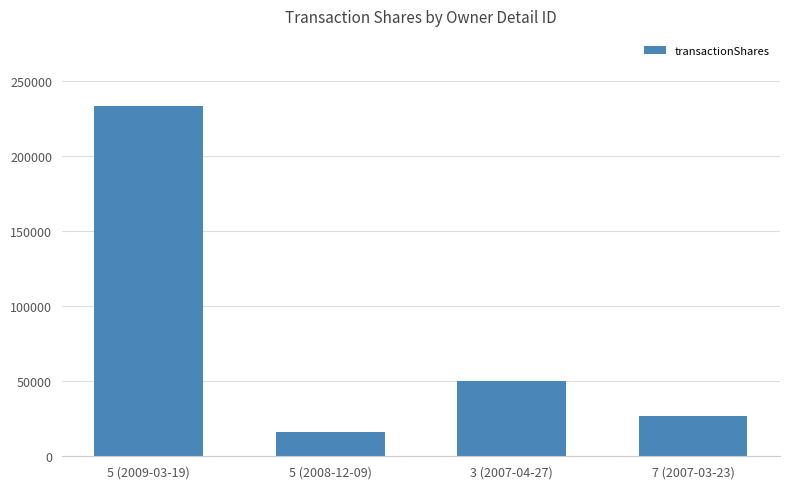

Reading right to left, list all the values displayed in this chart.

7 (2007-03-23)=26580	3 (2007-04-27)=50000	5 (2008-12-09)=16000	5 (2009-03-19)=233334